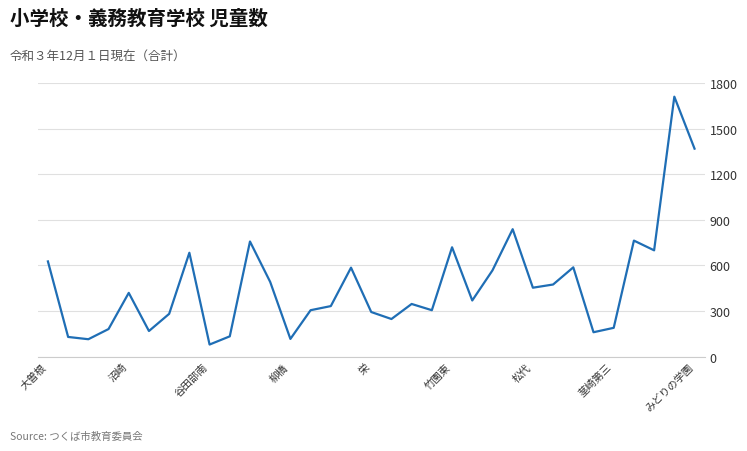

What is the difference between the maximum and minimum values?

1631